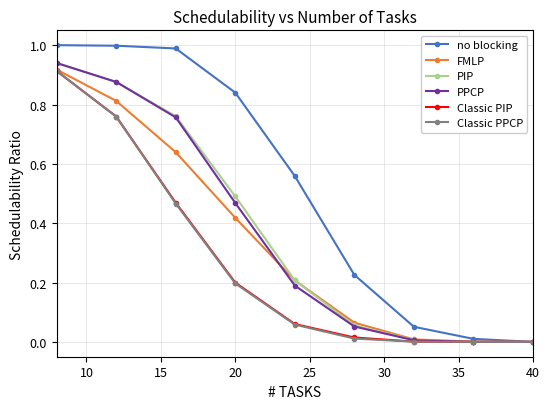

True or false: no blocking has more than 1 points higher than both neighbors.

False